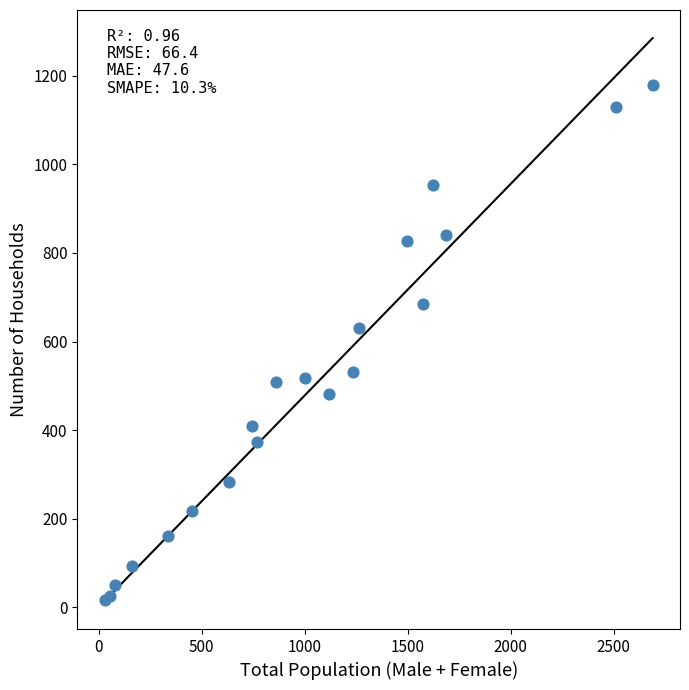

What Y value in the scatter plot is closest to 598?

630